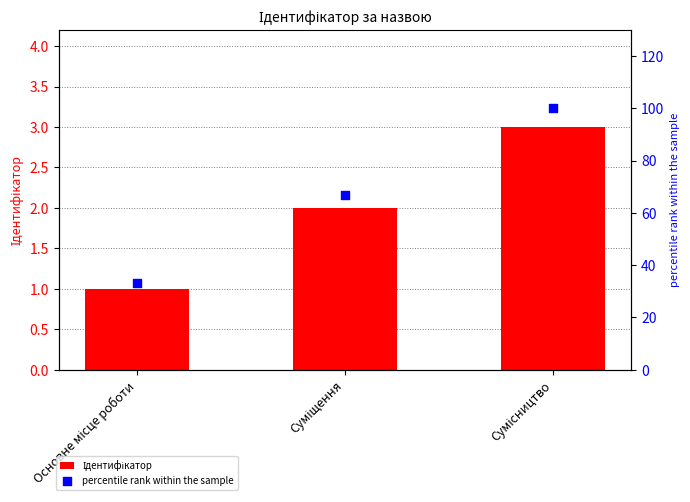

What is the total value across all series at Суміщення?

69